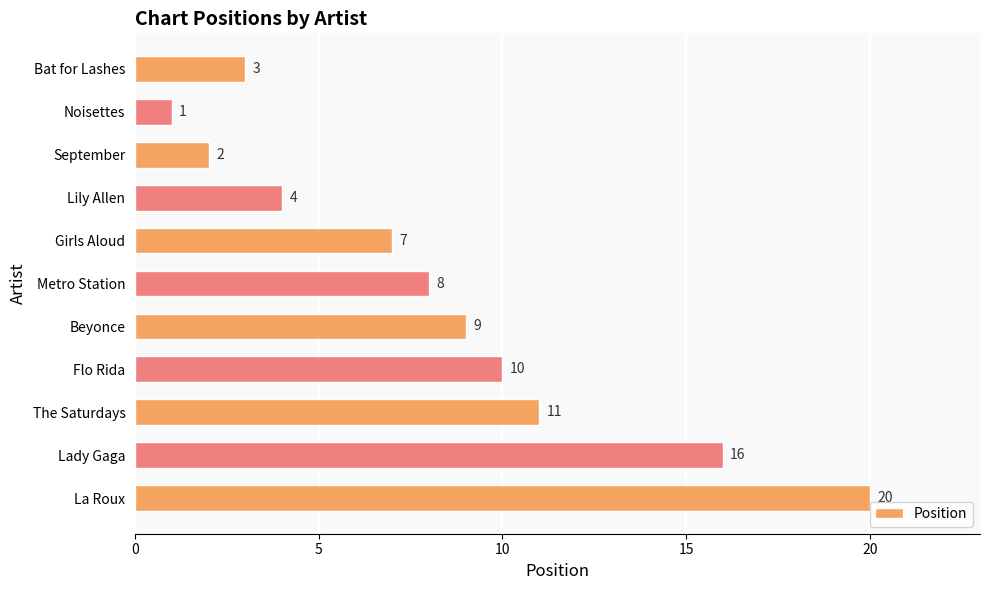

Does the chart contain any negative values?

No